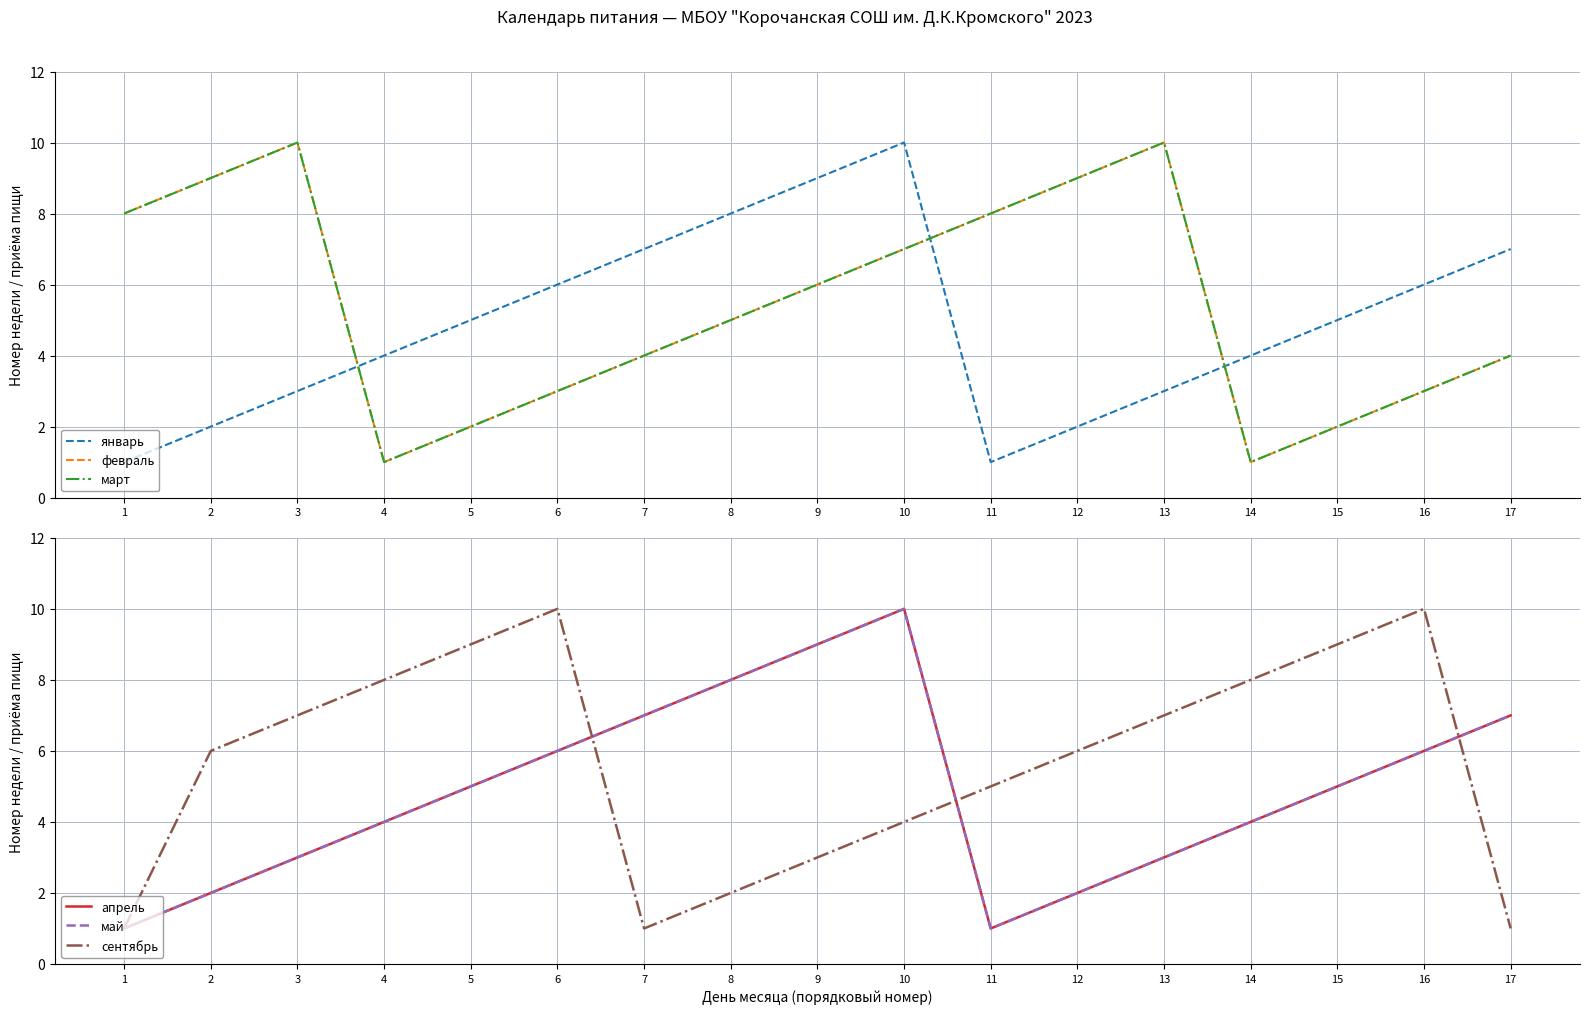

How many lines are shown in the chart?

6